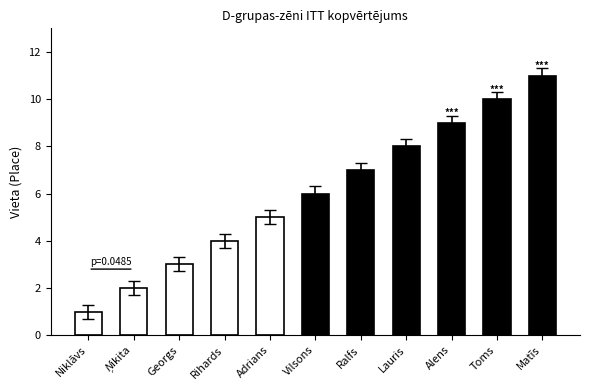

What is the difference between the second highest and second lowest values?

8